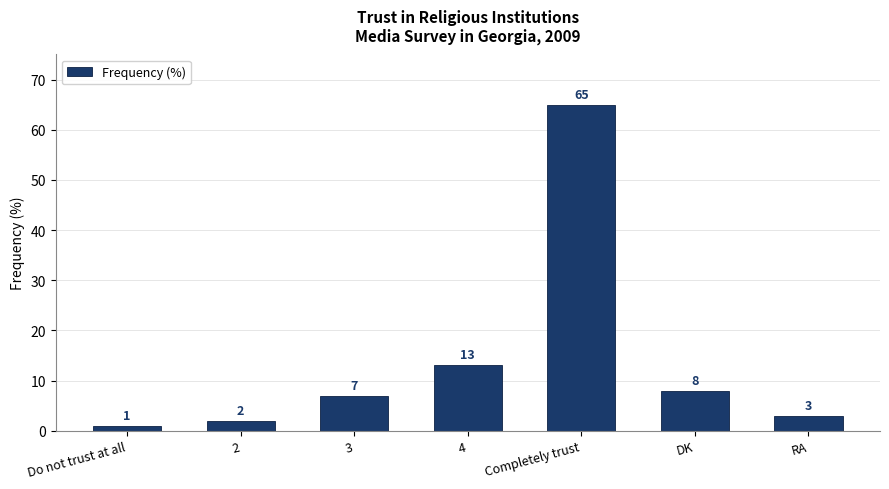

Reading left to right, extract all data points from this chart.

1	2	7	13	65	8	3